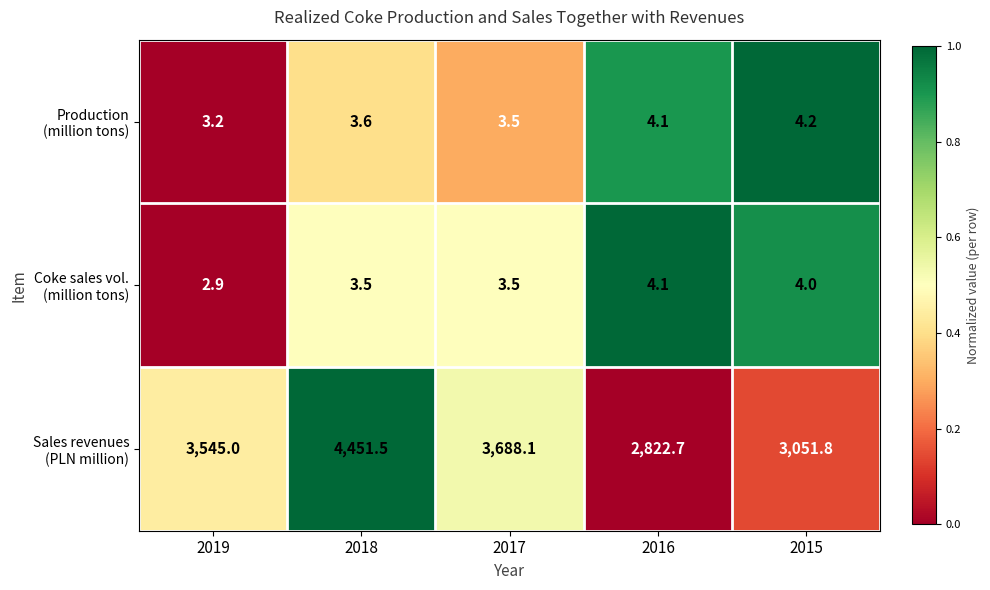

What is the maximum value shown in the chart?

4451.5